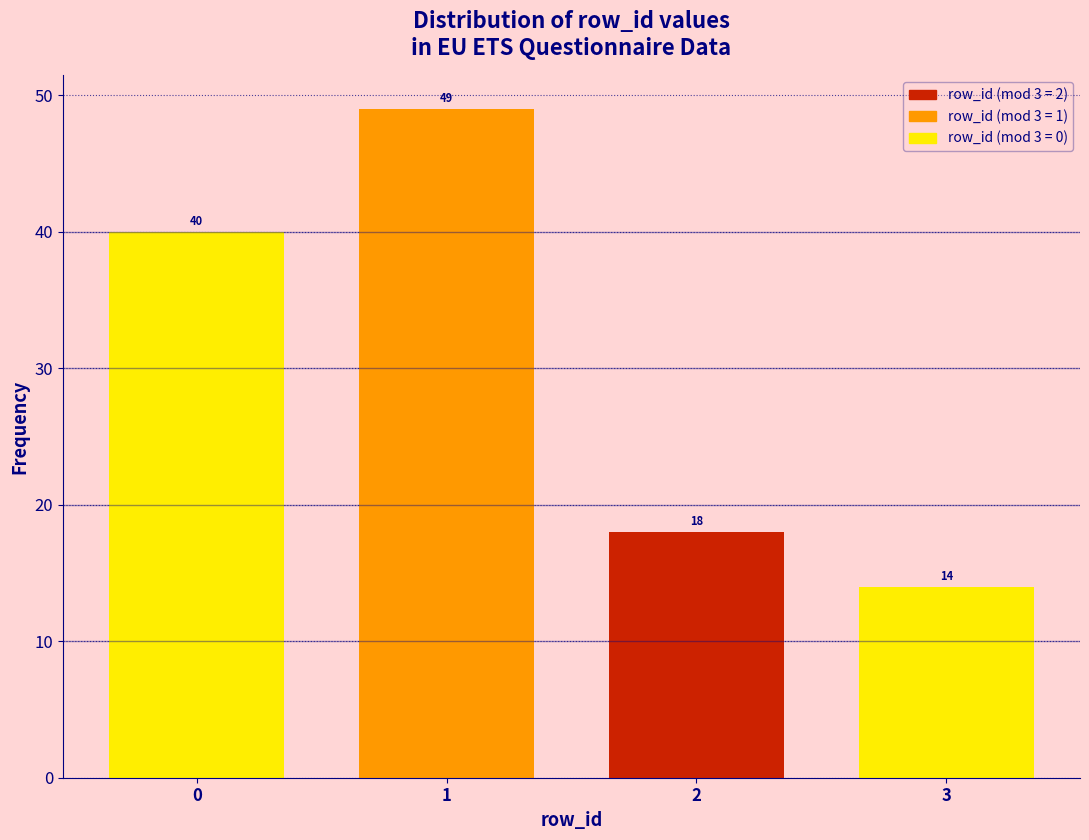

Reading right to left, transcribe all the data shown in this chart.

3=14	2=18	1=49	0=40